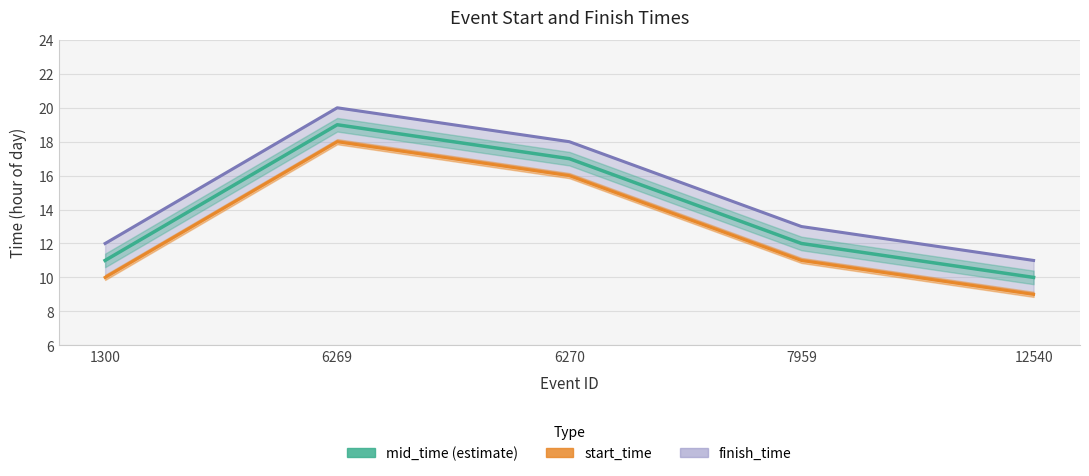

Rank the categories by mid_time value from highest to lowest.

6269, 6270, 7959, 1300, 12540